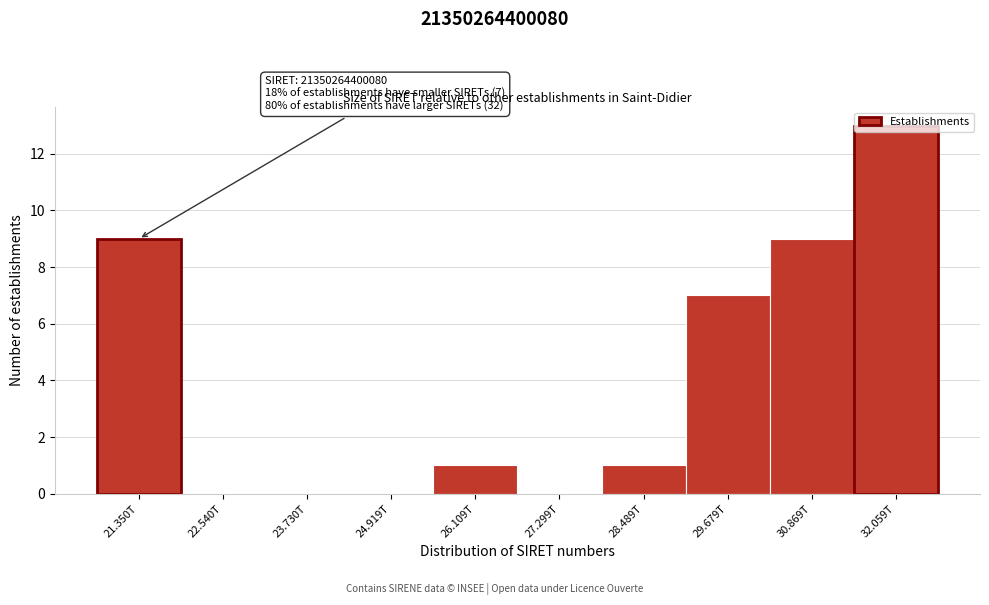

At which category does the chart reach its peak across all series?

32.059T